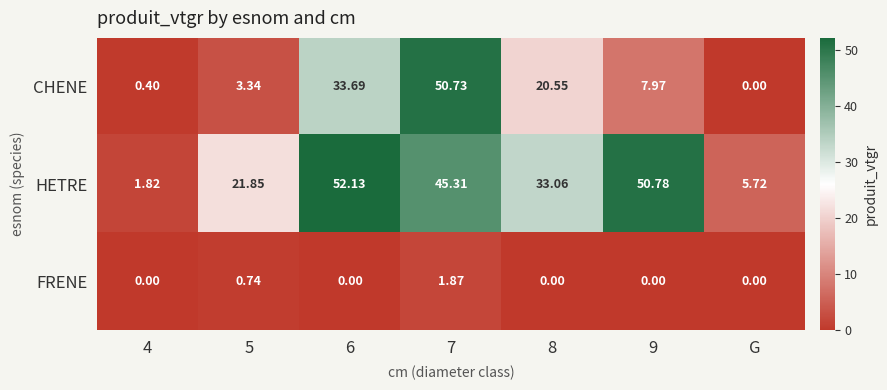

Which series changed the most between 7 and G?

CHENE